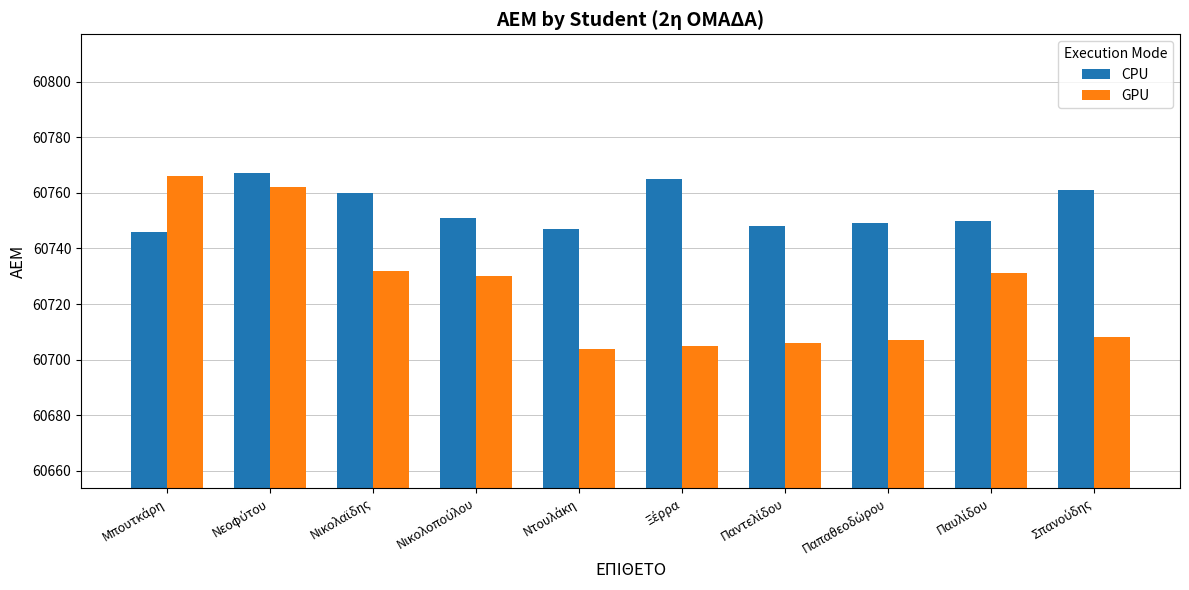

Reading right to left, what are all the values shown in this chart?

CPU: 60761	60750	60749	60748	60765	60747	60751	60760	60767	60746
GPU: 60708	60731	60707	60706	60705	60704	60730	60732	60762	60766